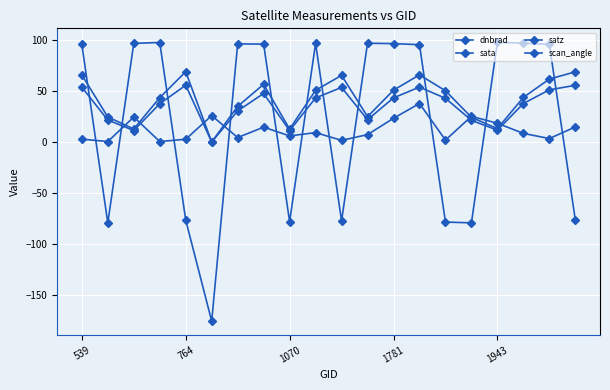

Where does the scan_angle series first go above 43?

539